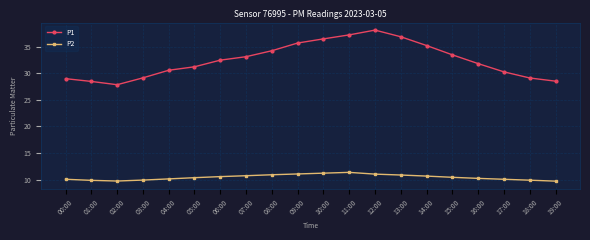

What is the lowest value of the P2 series?

9.7